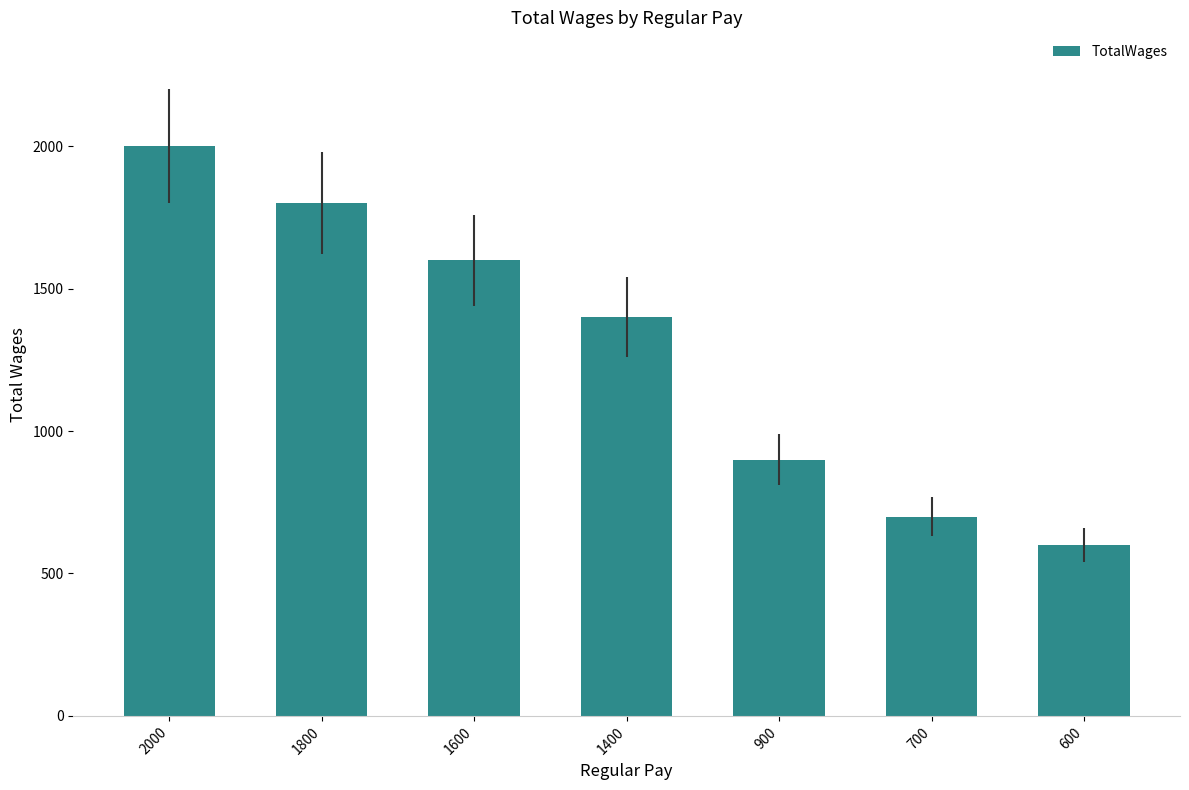

Reading left to right, list all the values displayed in this chart.

2000	1800	1600	1400	900	700	600